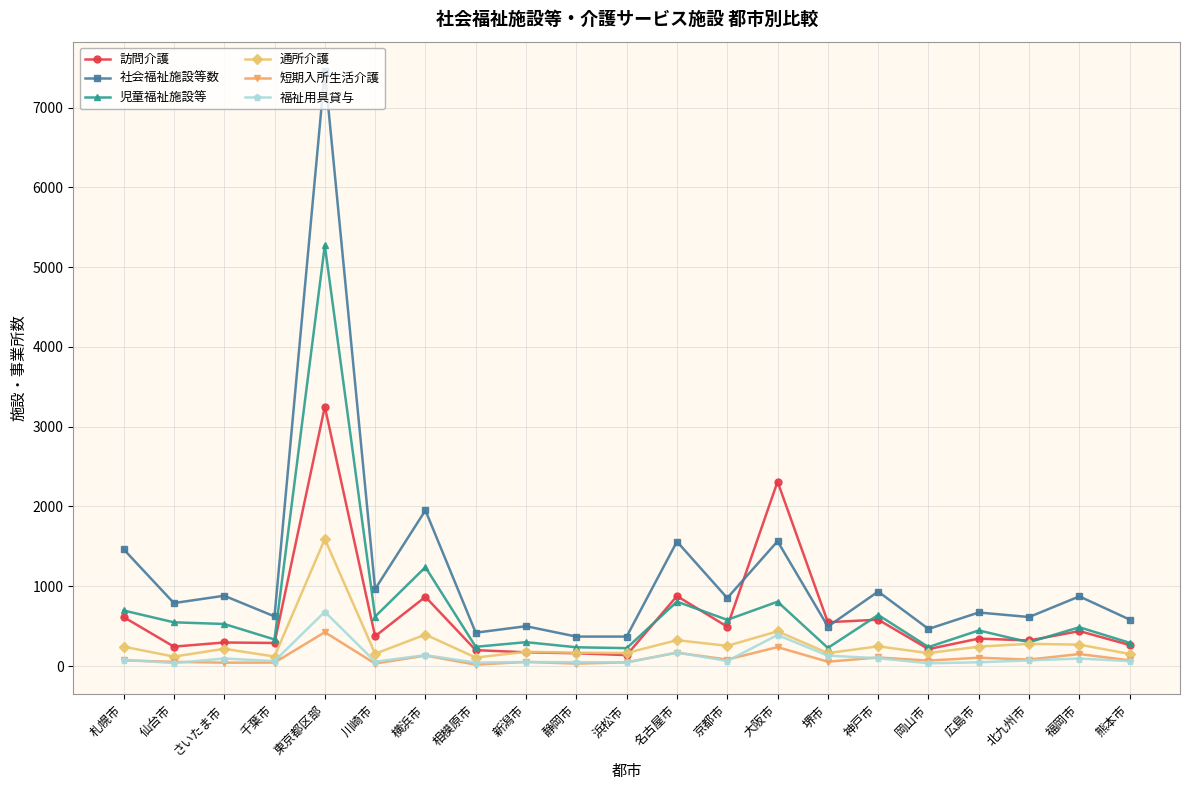

What is the label of the 14th point from the right?

相模原市